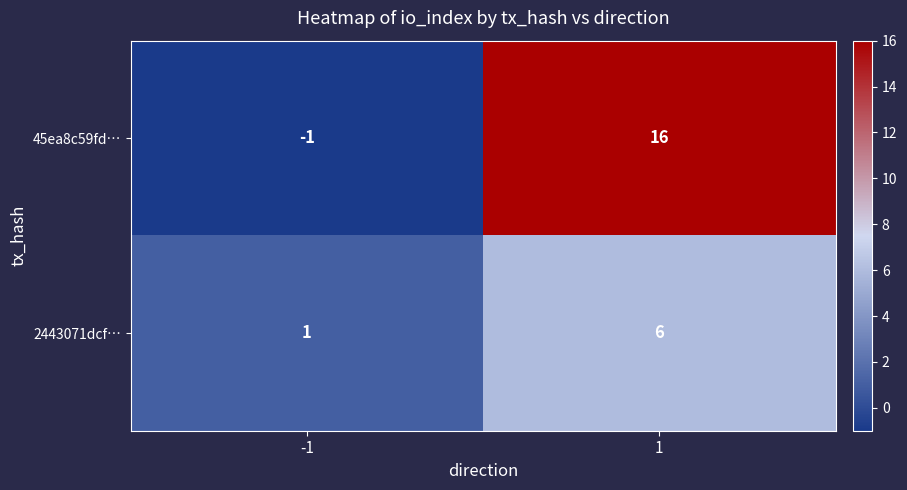

Reading left to right, extract all data points from this chart.

45ea8c59fd…: -1=-1	1=16
2443071dcf…: -1=1	1=6